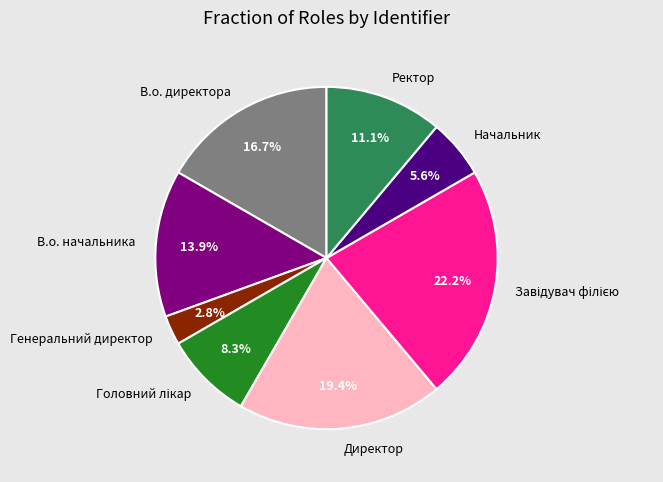

To the nearest percent, what is the combined percentage of Генеральний директор and В.о. начальника?

17%